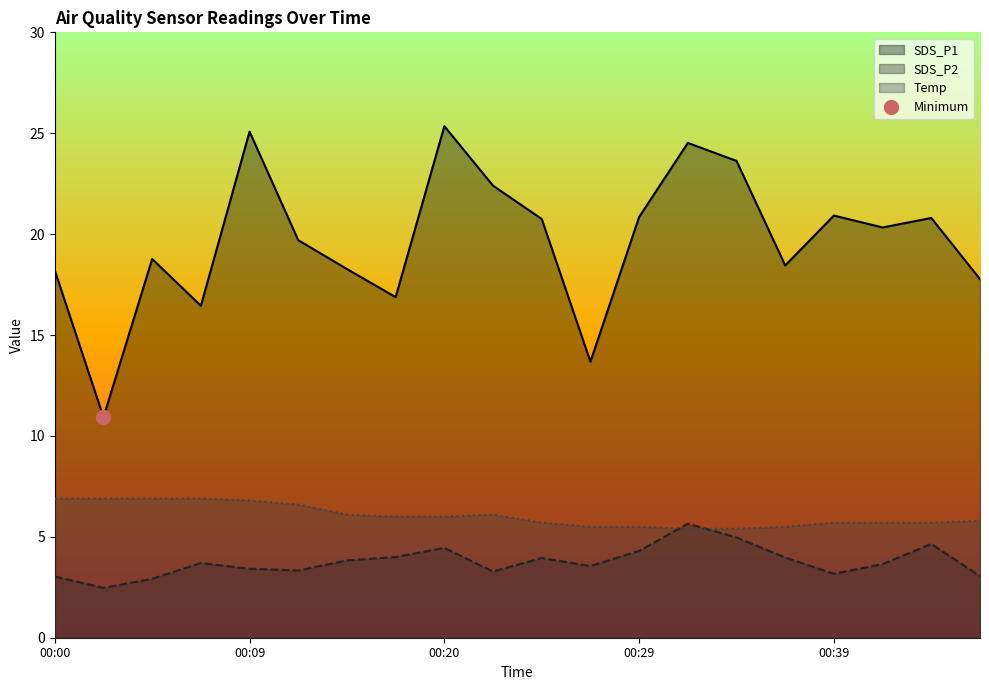

Which series changed the most between 00:09 and 00:29?

SDS_P1